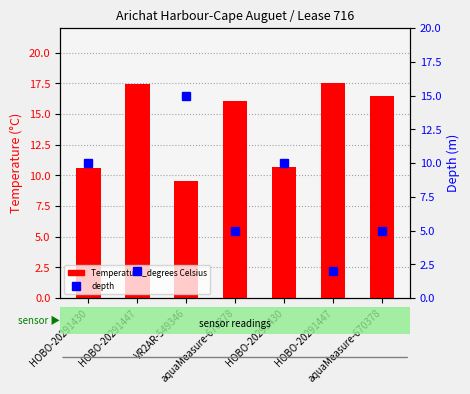

At HOBO-20291447, list the series in order from smallest to largest.

depth, Temperature_degrees Celsius